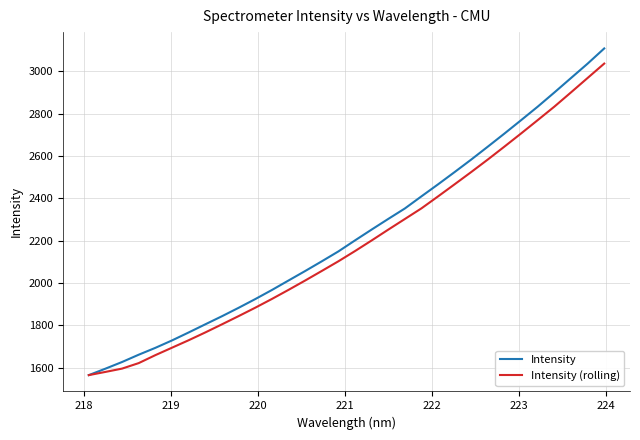

What is the minimum value for Intensity (rolling)?

1565.8